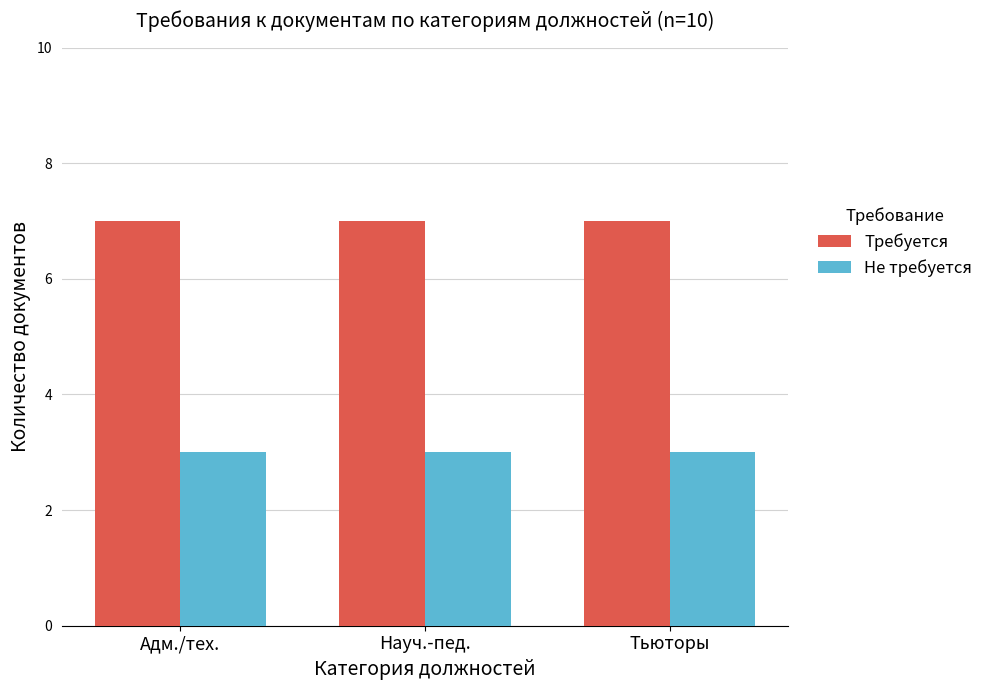

Which series has the largest total across all categories?

Требуется